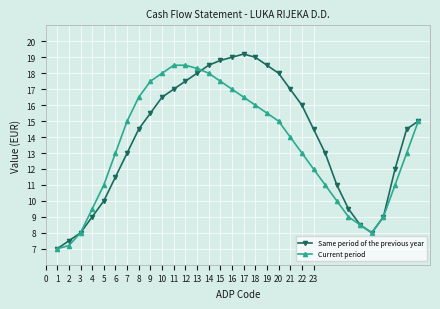

True or false: Same period of the previous year has more than 2 points higher than both neighbors.

False